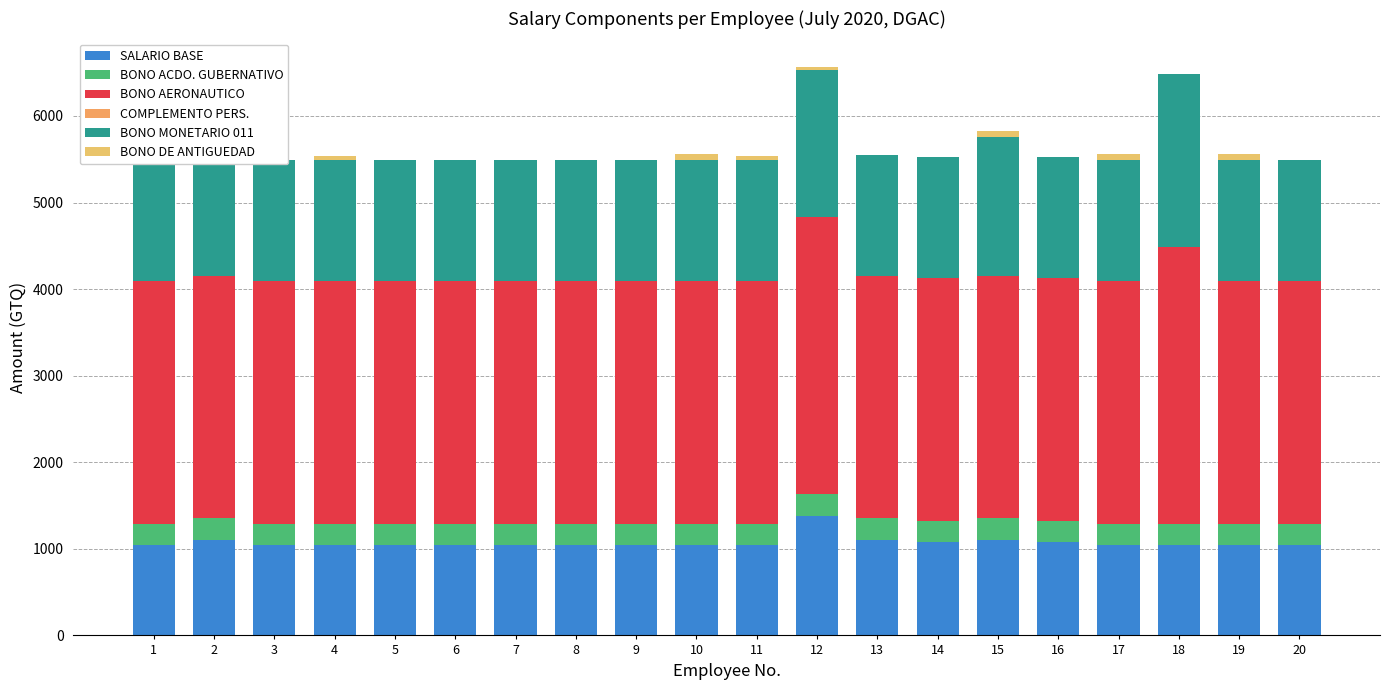

What are all the series names shown in the legend?

SALARIO BASE, BONO ACDO. GUBERNATIVO, BONO AERONAUTICO, COMPLEMENTO PERS., BONO MONETARIO 011, BONO DE ANTIGUEDAD